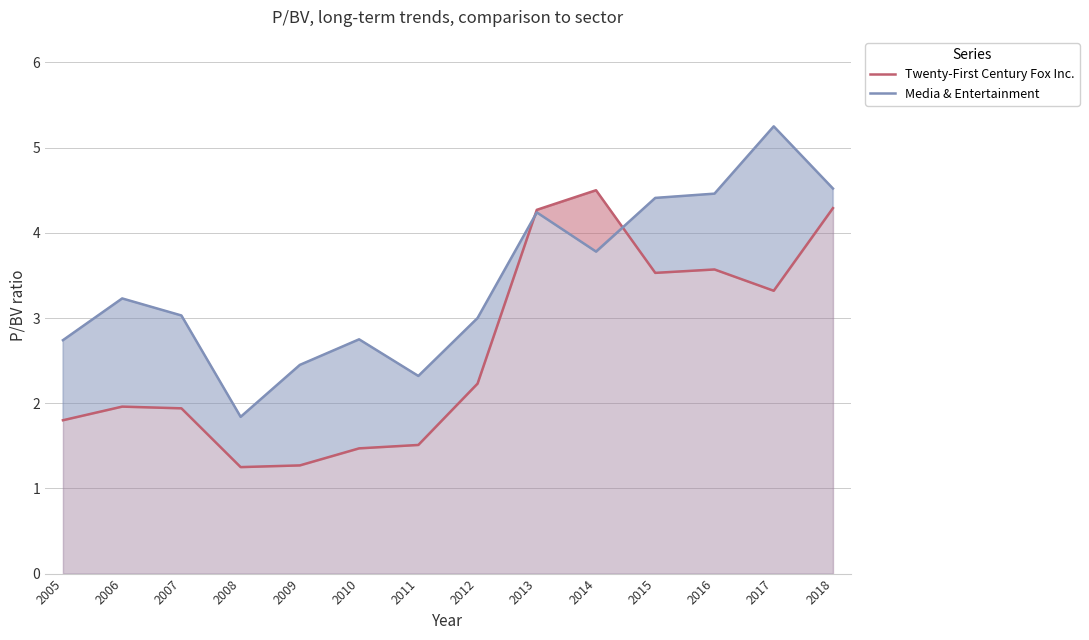

What are all the series names shown in the legend?

Twenty-First Century Fox Inc., Media & Entertainment